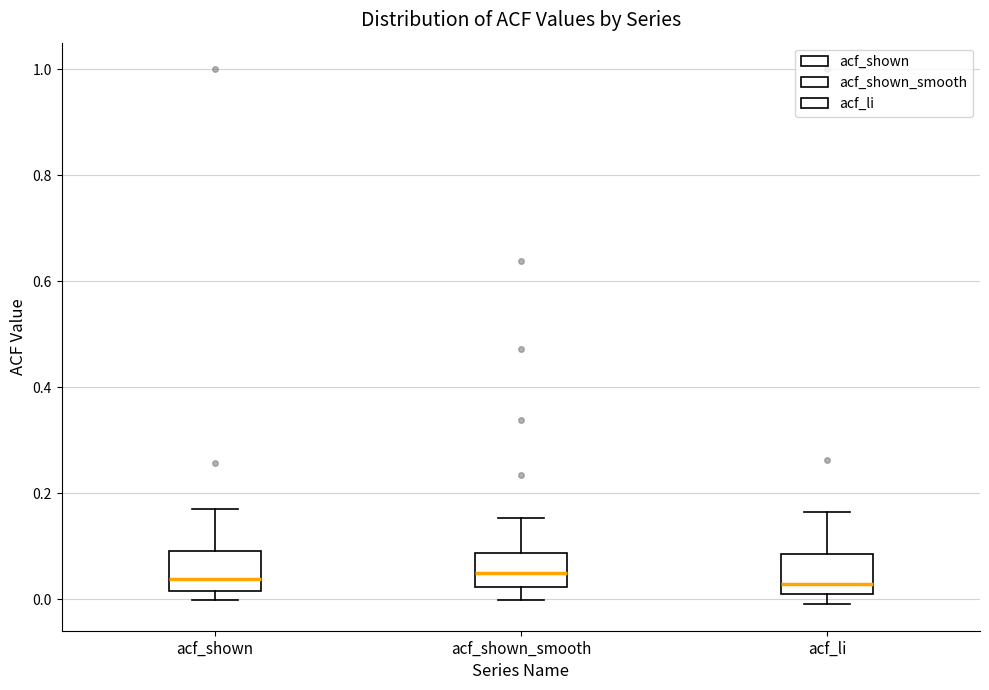

Reading left to right, read every box against the y-axis: the position of its median line, the range the box covers, and the ends of its whiskers. The values are not printed on the chart, so give them approximately, as read against the axis.

acf_shown: median 0.04, box 0.02 to 0.10, whiskers 0.00 to 0.18
acf_shown_smooth: median 0.04, box 0.02 to 0.08, whiskers 0.00 to 0.16
acf_li: median 0.02 (just above the box's lower edge), box 0.02 to 0.08, whiskers 0.00 to 0.16